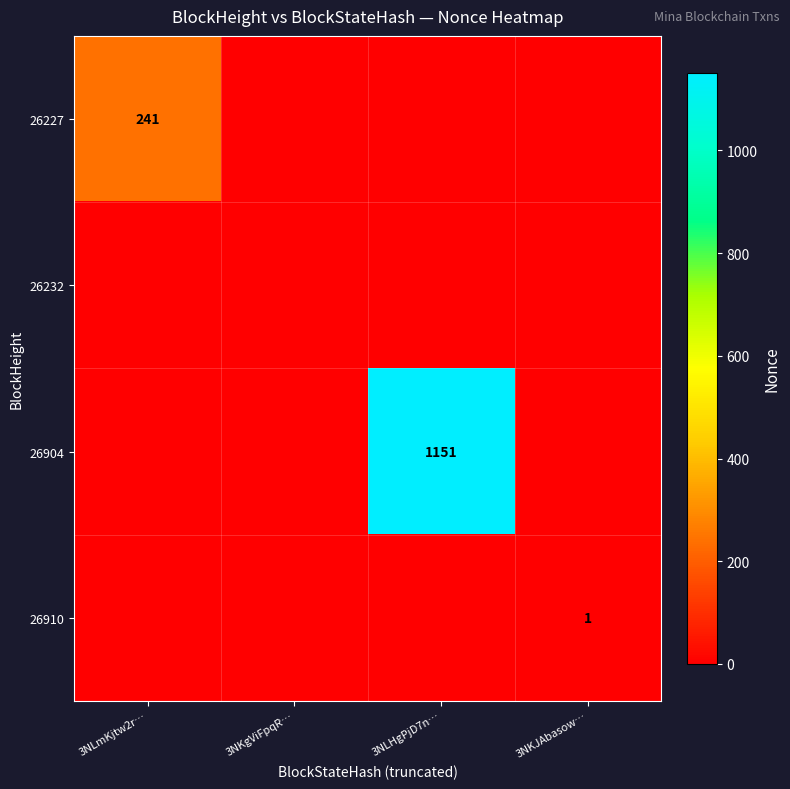

Is it true that 26227 equals 241 at 3NLmKjtw2r…?

True